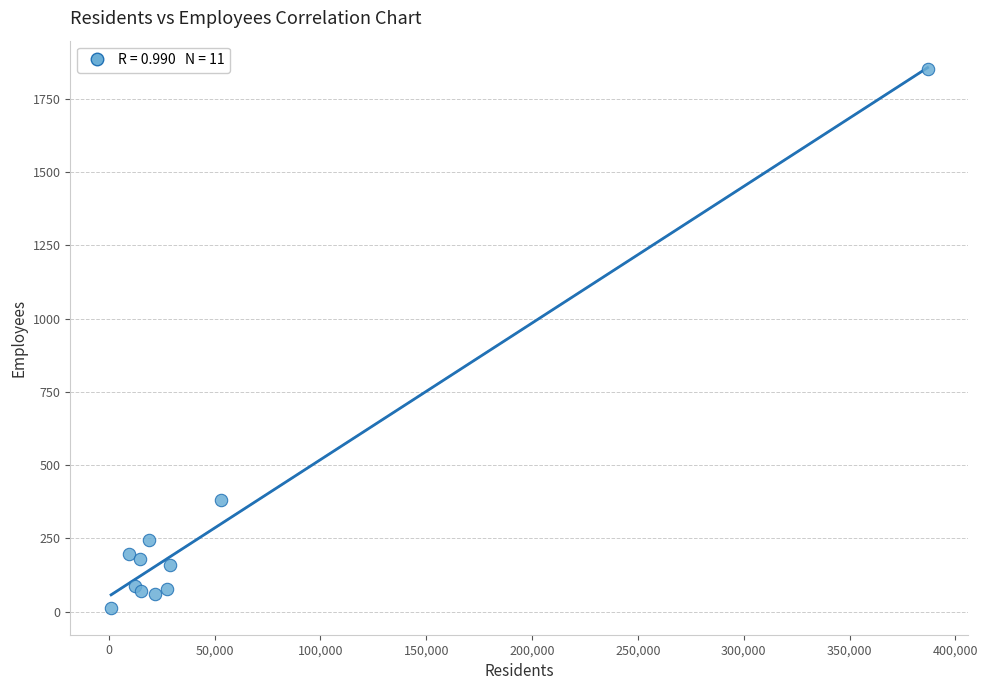

What Y value in the scatter plot is closest to 933?

380